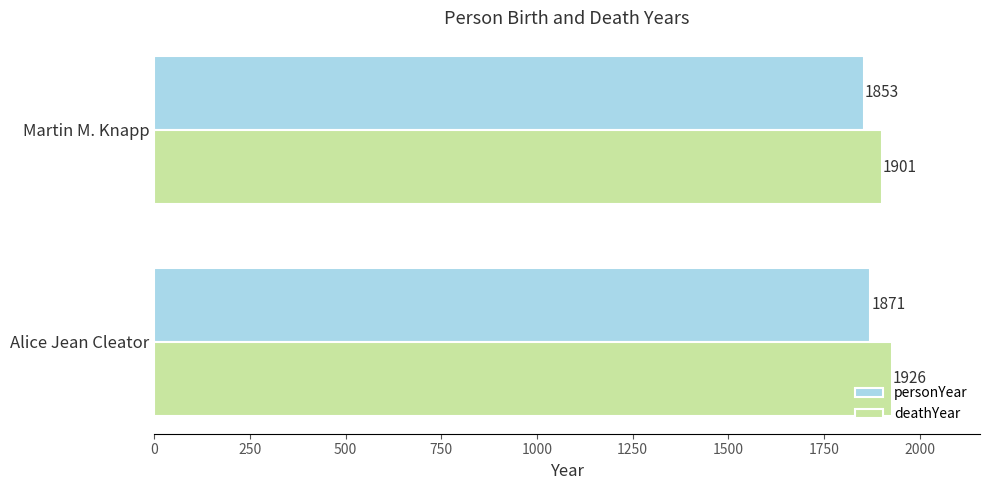

What is the approximate value of deathYear at Martin M. Knapp, to the nearest 5?

1900